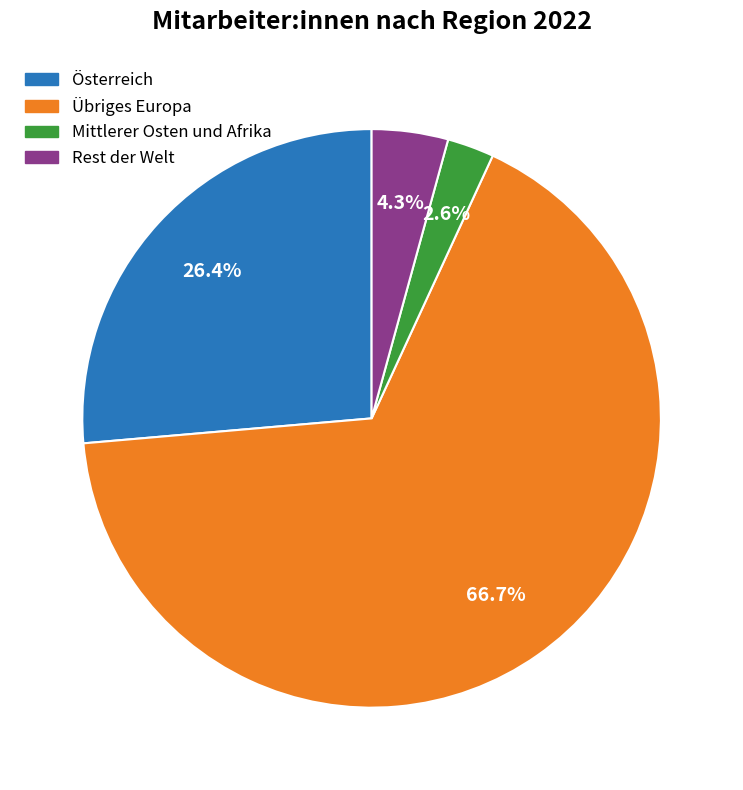

To the nearest percent, what is the combined percentage of Mittlerer Osten und Afrika and Rest der Welt?

7%